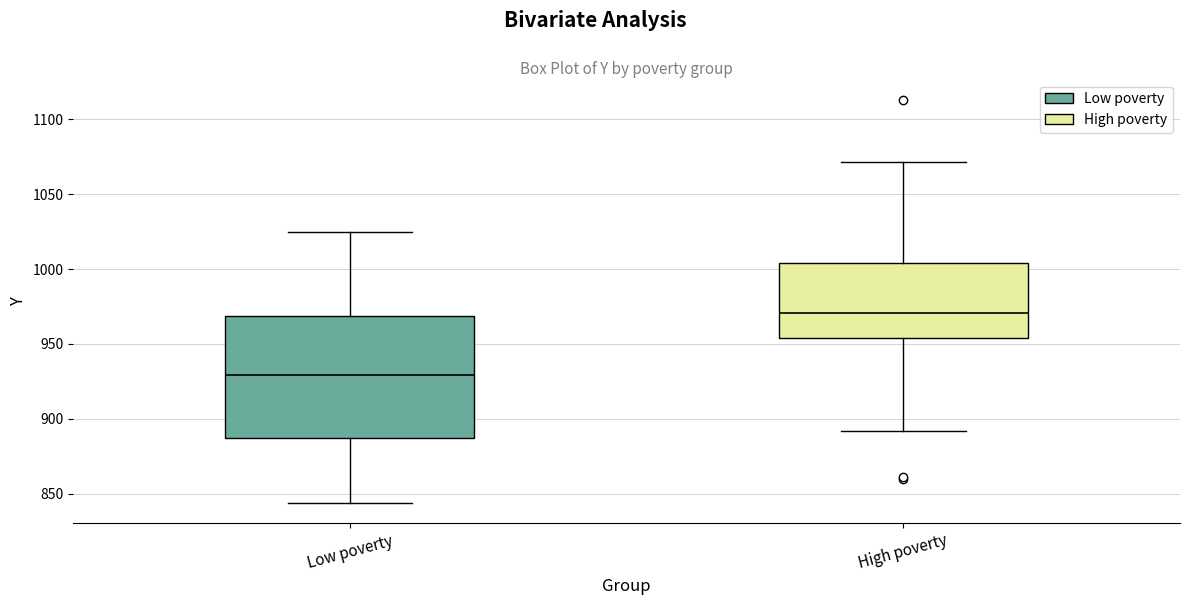

Reading left to right, transcribe this box plot: for each box, give where its median line is, the range the box spans, and where its two whiskers end, as read against the y-axis. The values are not printed on the chart, so give them approximately, as read against the axis.

Low poverty: median 930, box 885 to 970, whiskers 845 to 1025
High poverty: median 970, box 955 to 1005, whiskers 890 to 1070